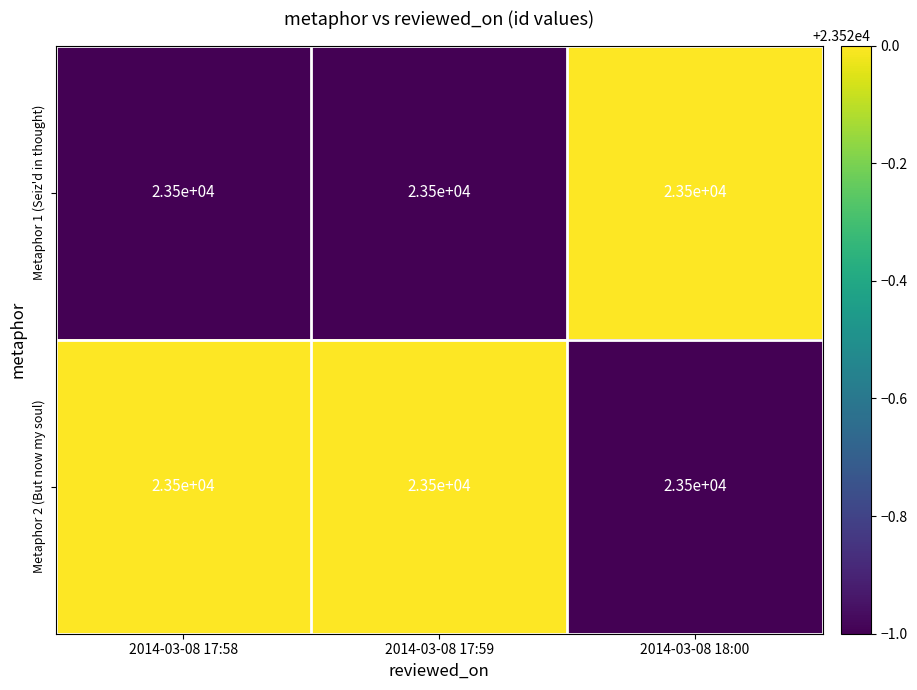

Reading left to right, what are all the values shown in this chart?

Metaphor 1 (Seiz'd in thought): 2014-03-08 17:58=23500	2014-03-08 17:59=23500	2014-03-08 18:00=23500
Metaphor 2 (But now my soul): 2014-03-08 17:58=23500	2014-03-08 17:59=23500	2014-03-08 18:00=23500